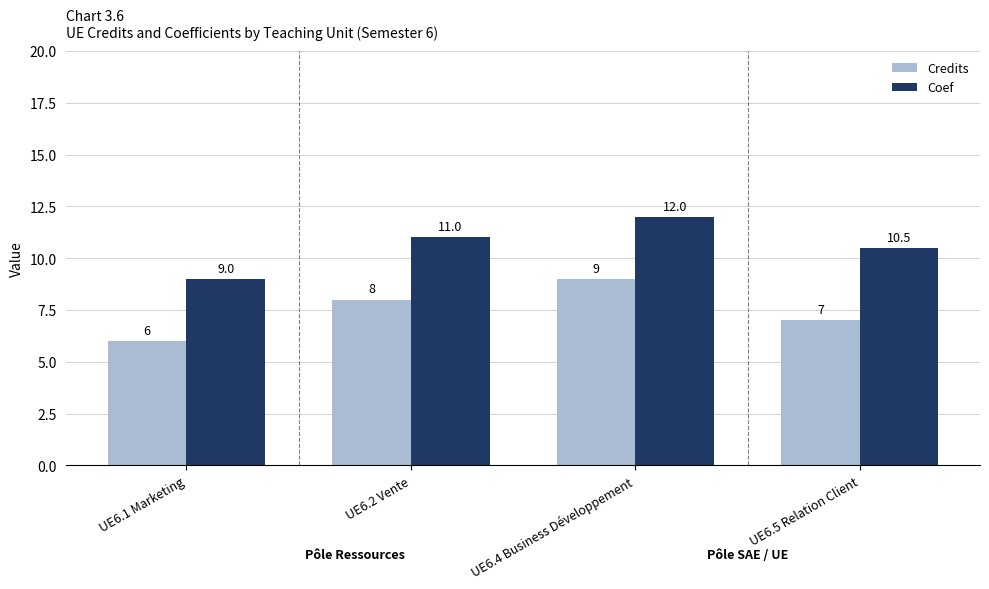

Is the value of Coef at UE6.2 Vente greater than the value of Credits at UE6.1 Marketing?

Yes